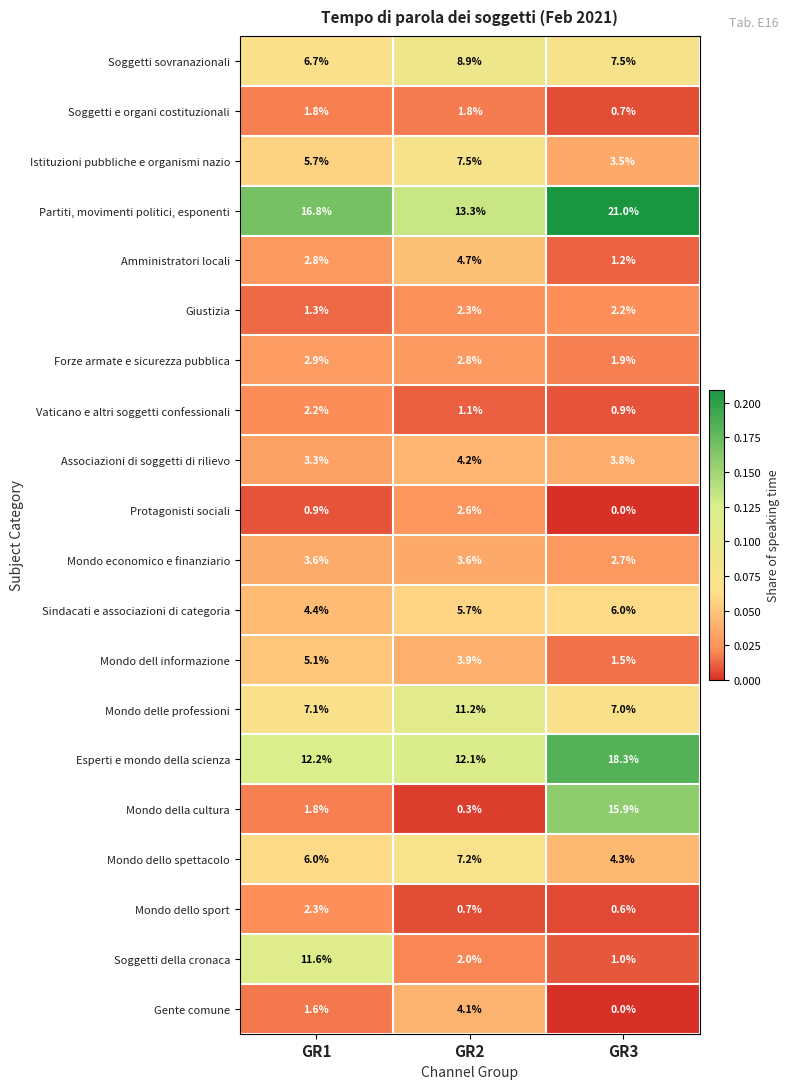

What is the total value across all series at GR1?

100.1